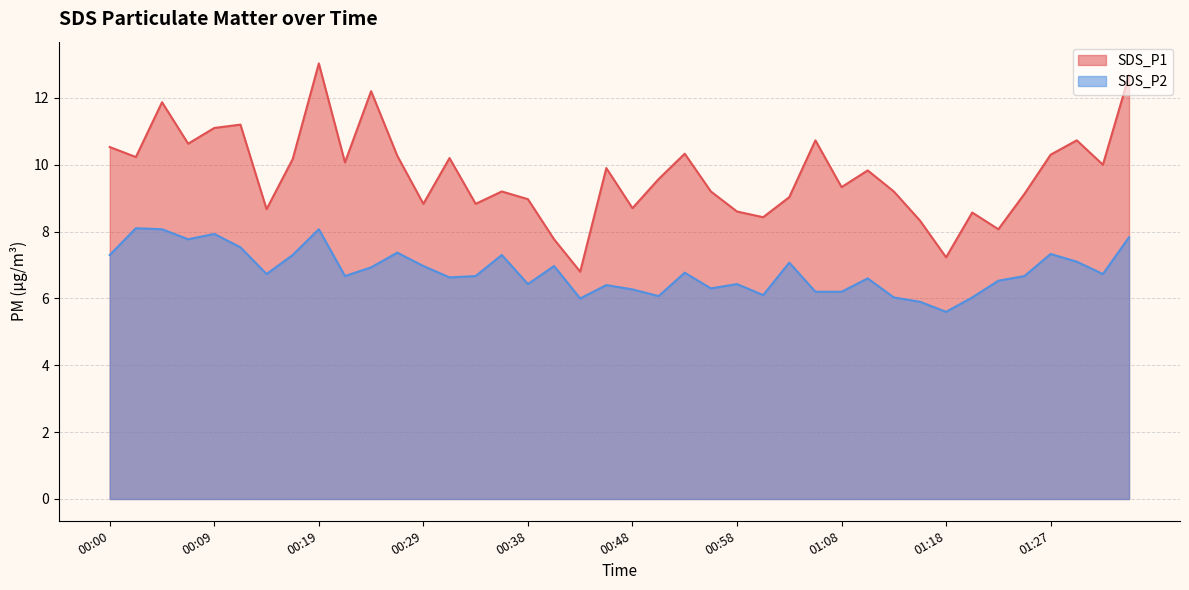

Rank the series by their average value, from lowest to highest.

SDS_P2, SDS_P1